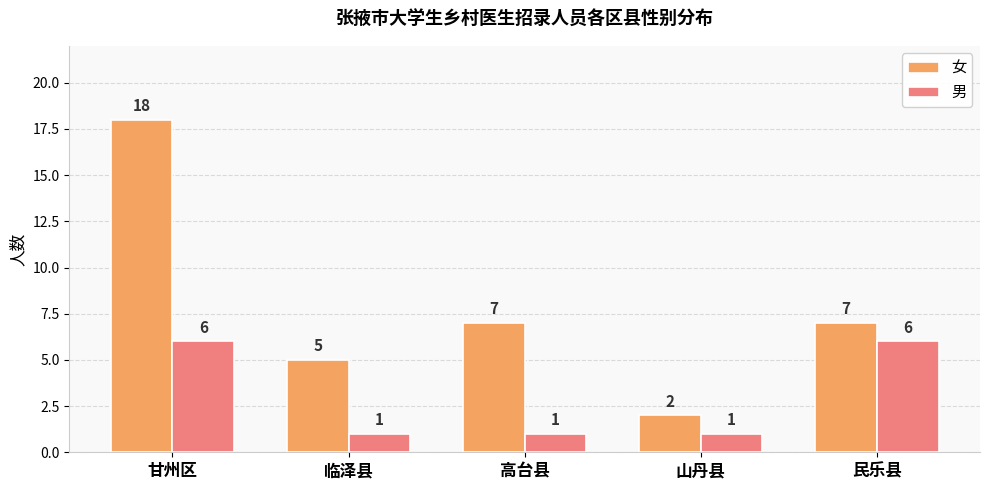

At how many categories does at least one series exceed 8?

1